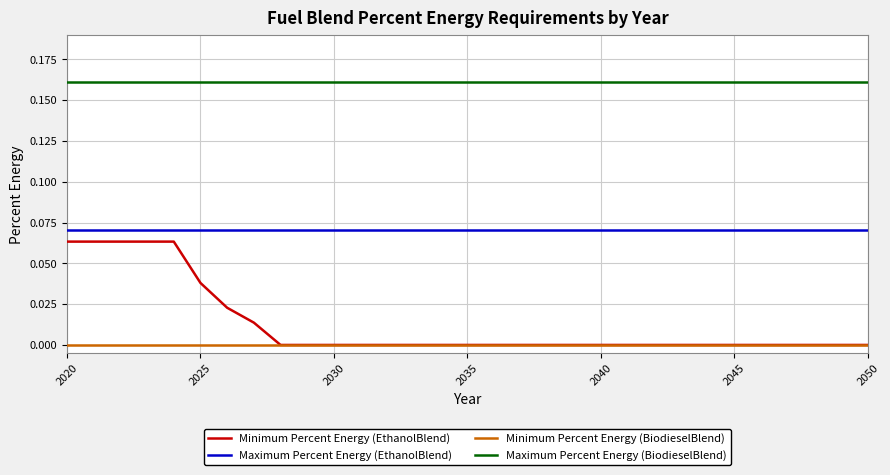

Which series has the largest range (max minus min)?

Minimum Percent Energy (EthanolBlend)